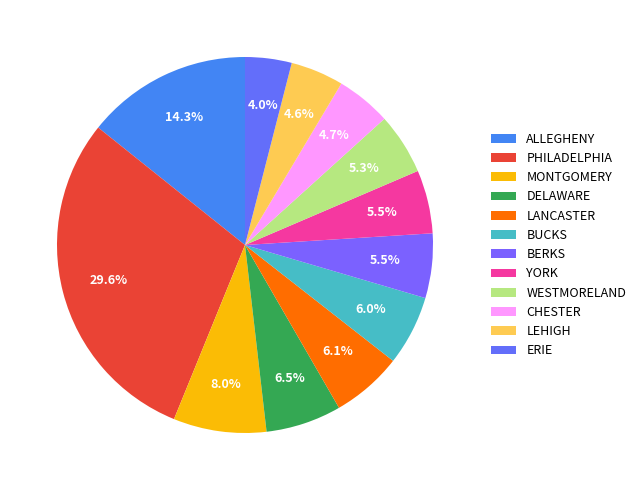

How many slices are in this pie chart?

12